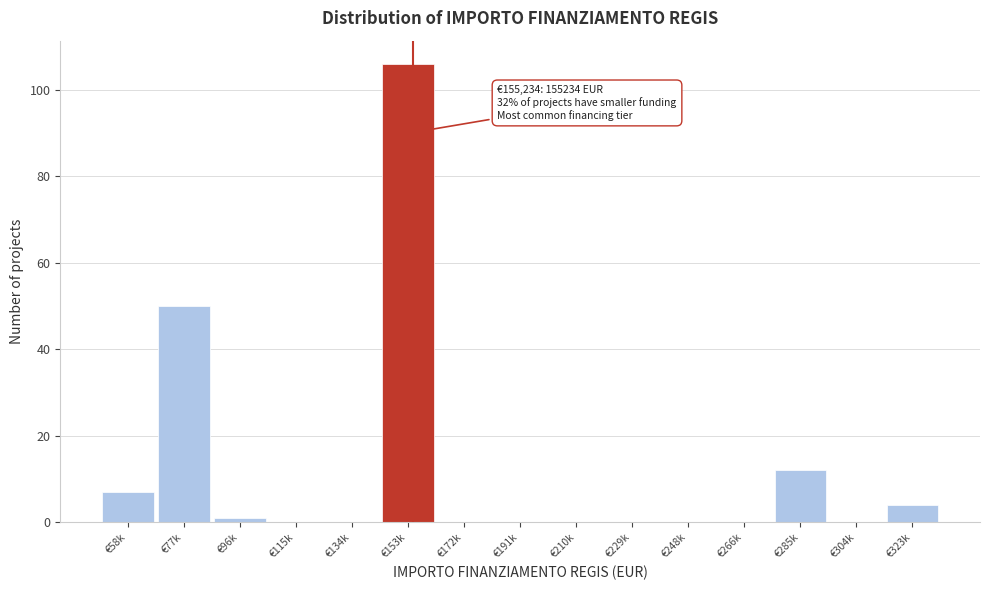

Reading left to right, transcribe all the data shown in this chart.

€58k=7	€77k=50	€96k=1	€115k=0	€134k=0	€153k=106	€172k=0	€191k=0	€210k=0	€229k=0	€248k=0	€266k=0	€285k=12	€304k=0	€323k=4